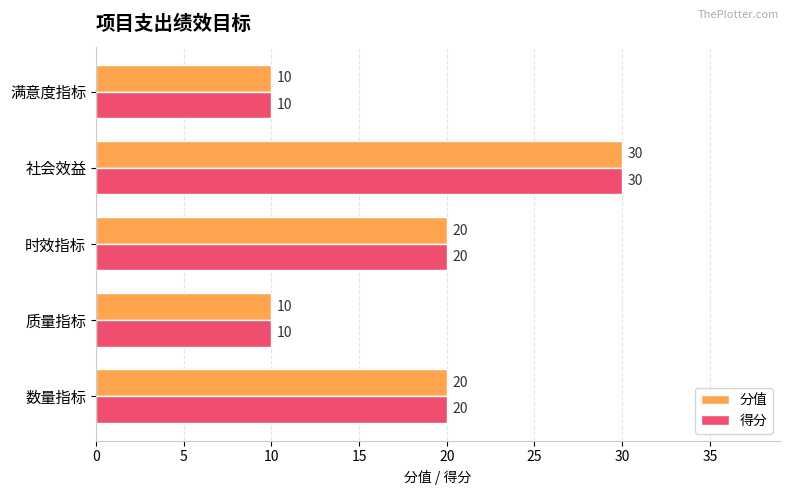

What is the maximum value shown in the chart?

30